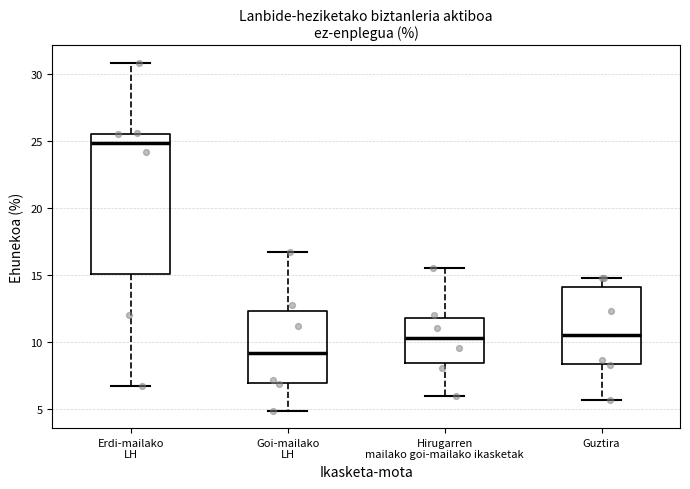

Which box's median line is the highest?

Erdi-mailako LH